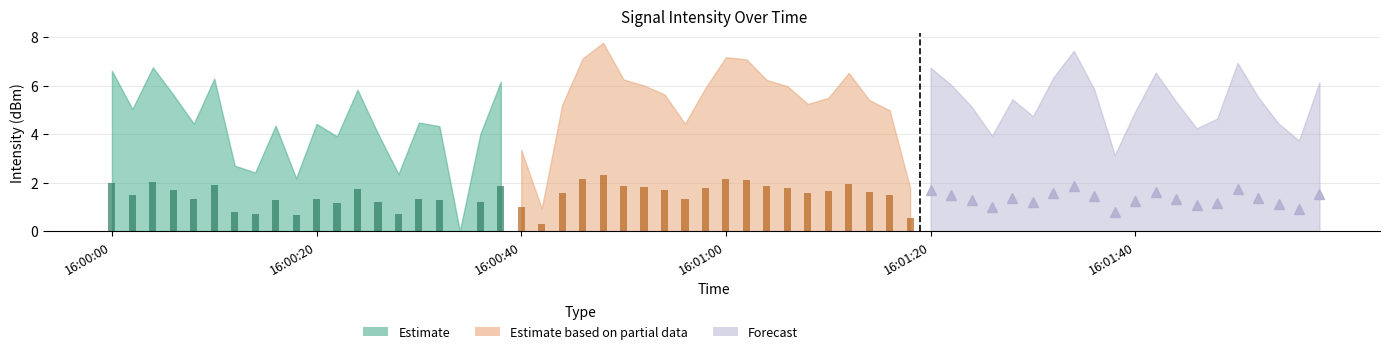

How many data points in Forecast are above 1?

17